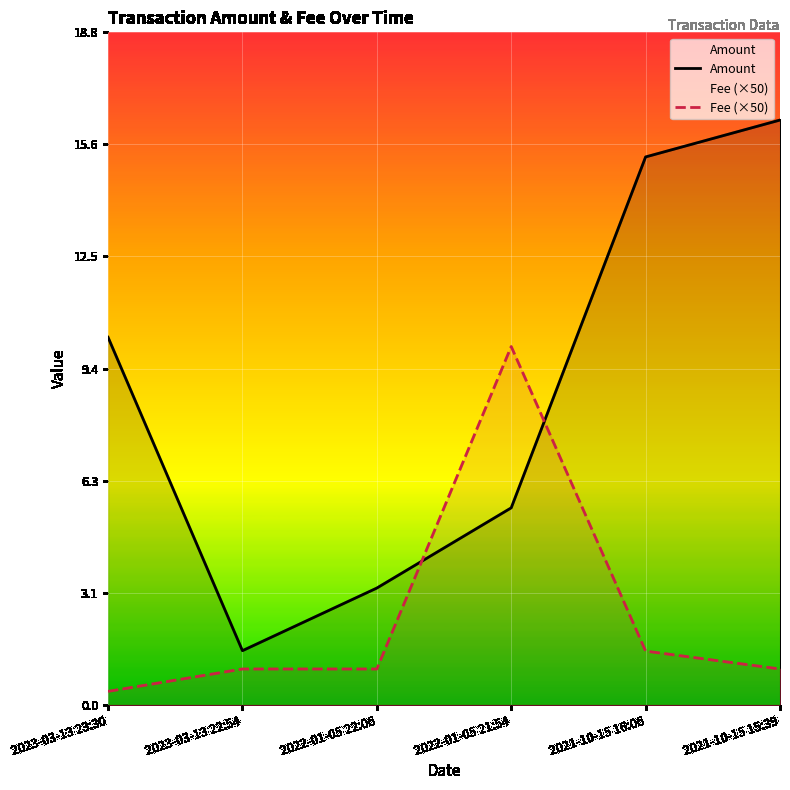

How many lines are shown in the chart?

2